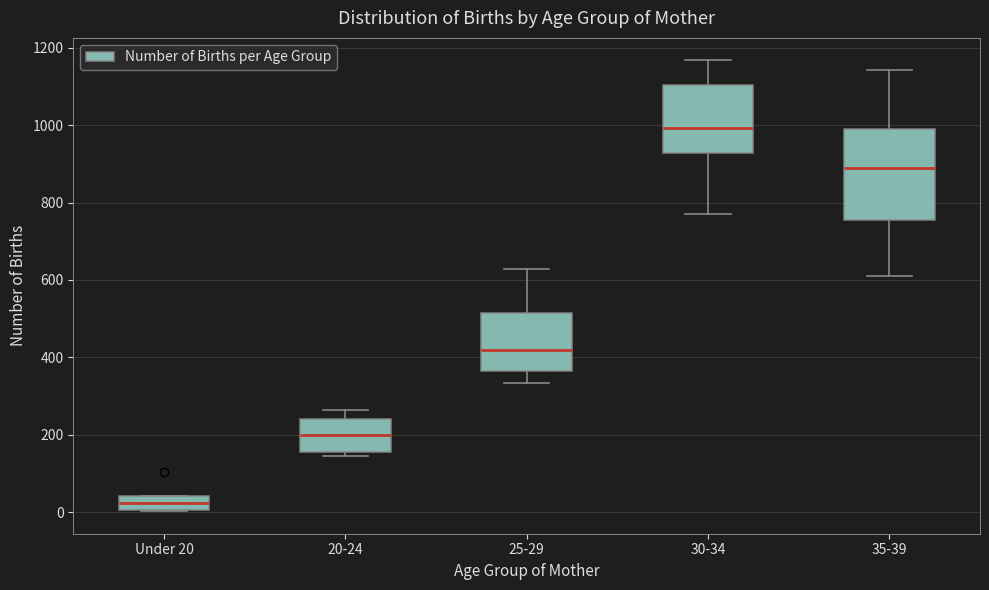

Reading left to right, read every box against the y-axis: the position of its median line, the range the box covers, and the ends of its whiskers. The values are not printed on the chart, so give them approximately, as read against the axis.

Under 20: median 20, box 0 to 40, whiskers 0 to 40
20-24: median 200, box 160 to 240, whiskers 140 to 260
25-29: median 420, box 360 to 520, whiskers 340 to 620
30-34: median 1000, box 920 to 1100, whiskers 780 to 1160
35-39: median 880, box 760 to 1000, whiskers 620 to 1140